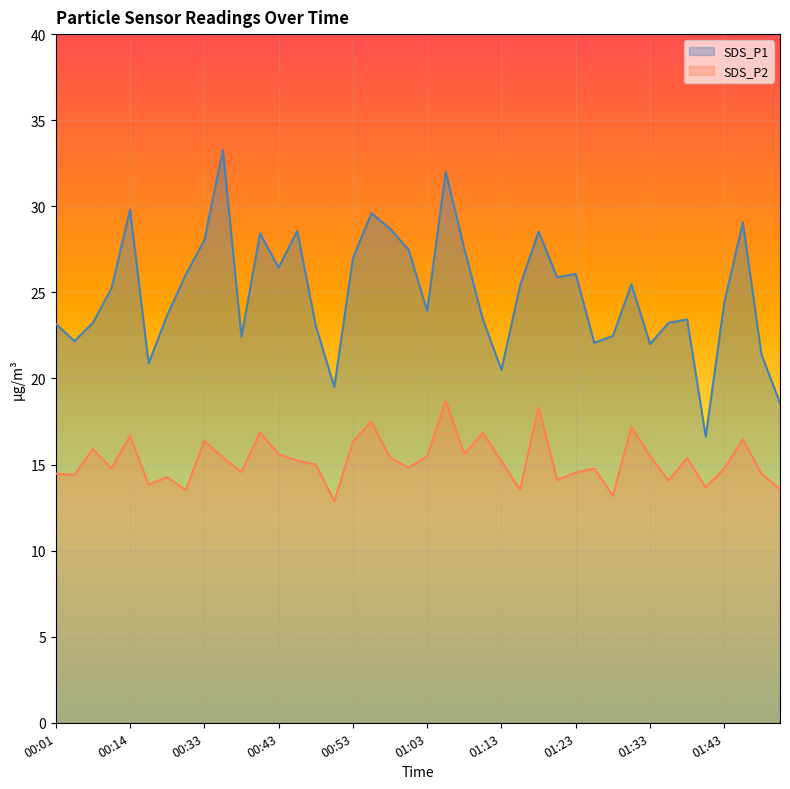

Between 00:01 and 01:43, which is larger?

01:43